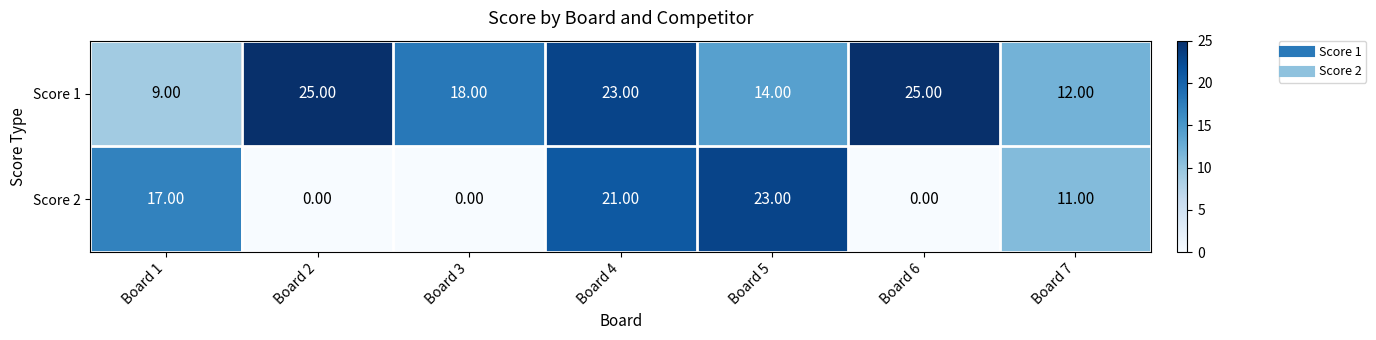

What is the total value across all series at Board 3?

18